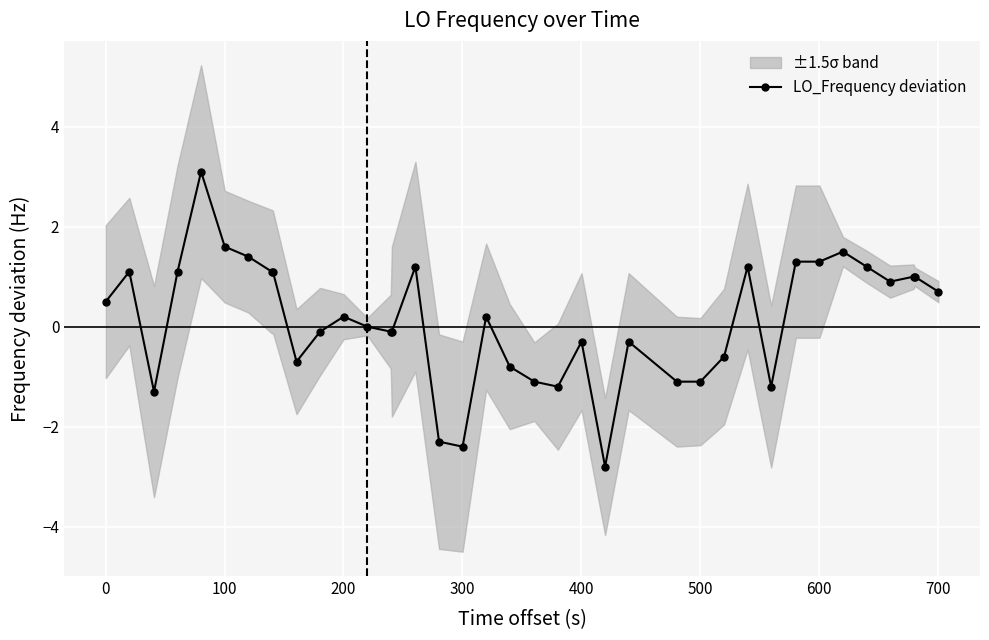

How many points are higher than both their immediate neighbors (excluding endpoints)?

9